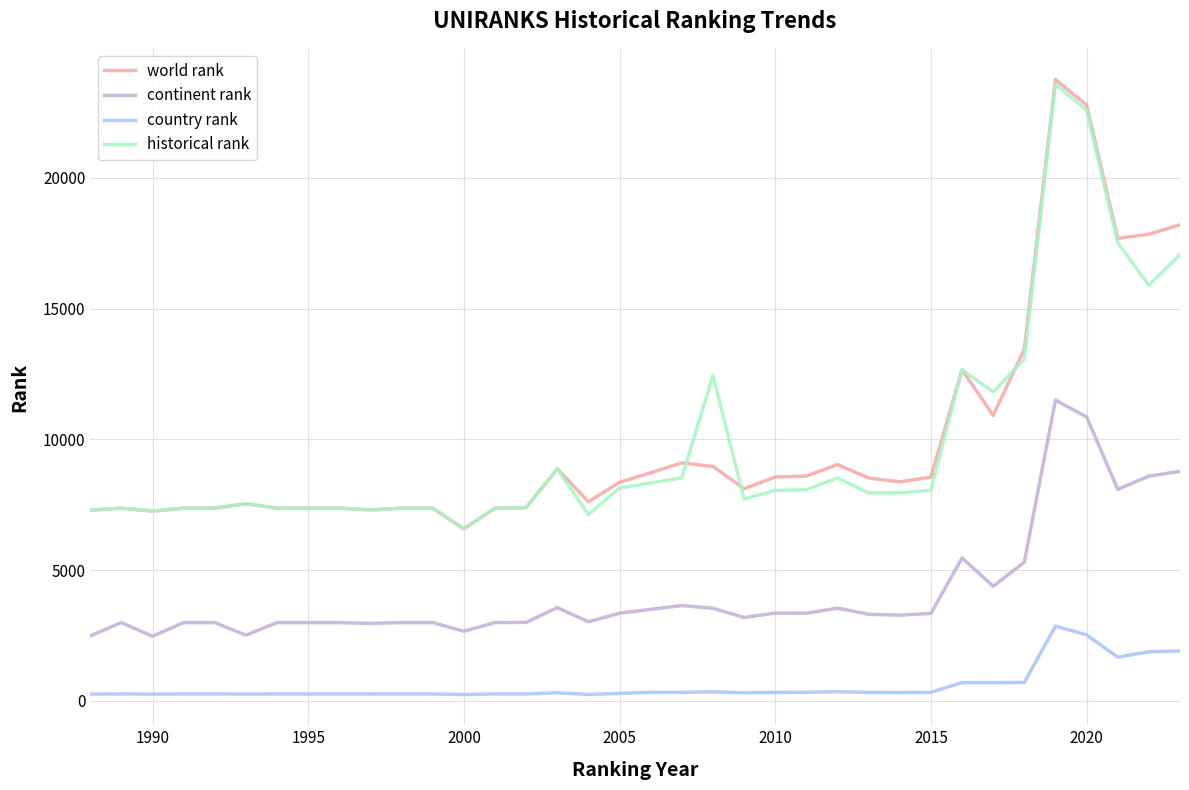

What is the highest value of the country rank series?

2856